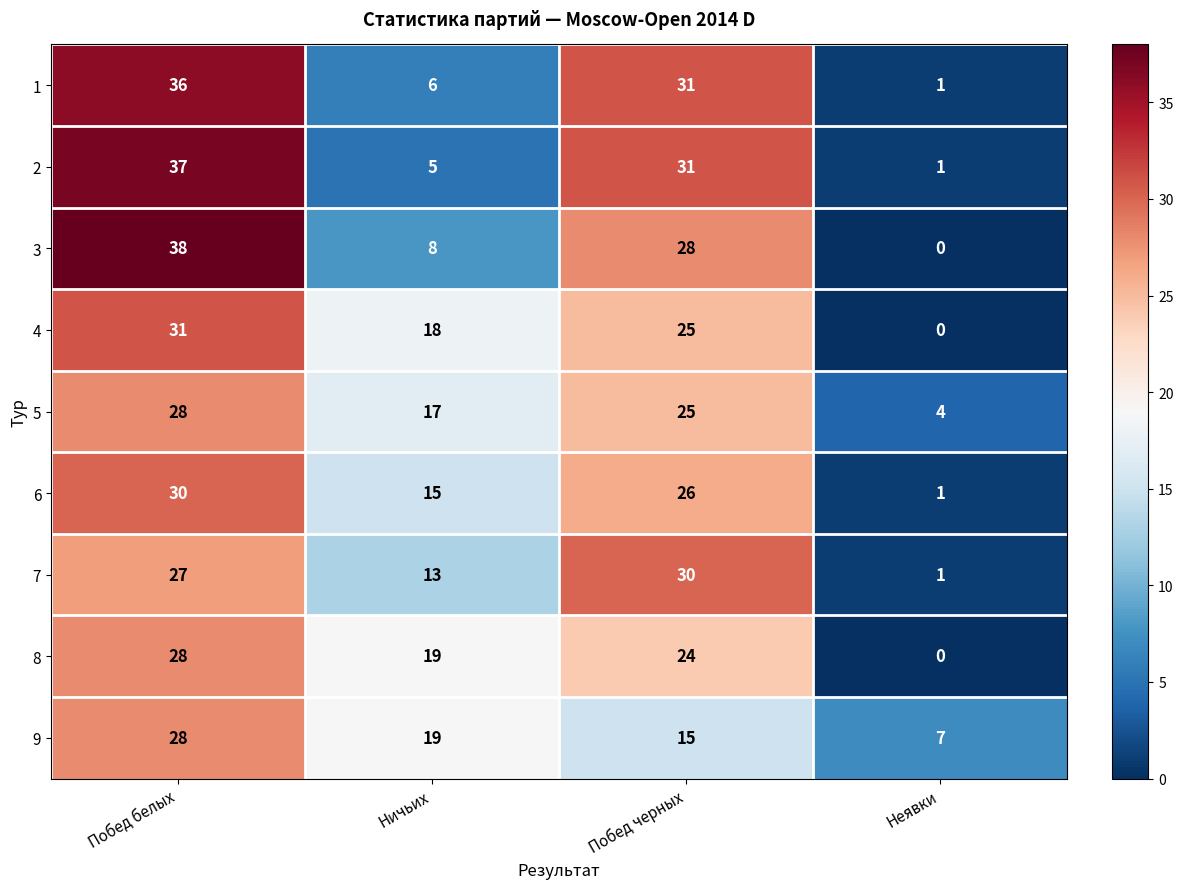

At which label does 3 reach its minimum?

Неявки